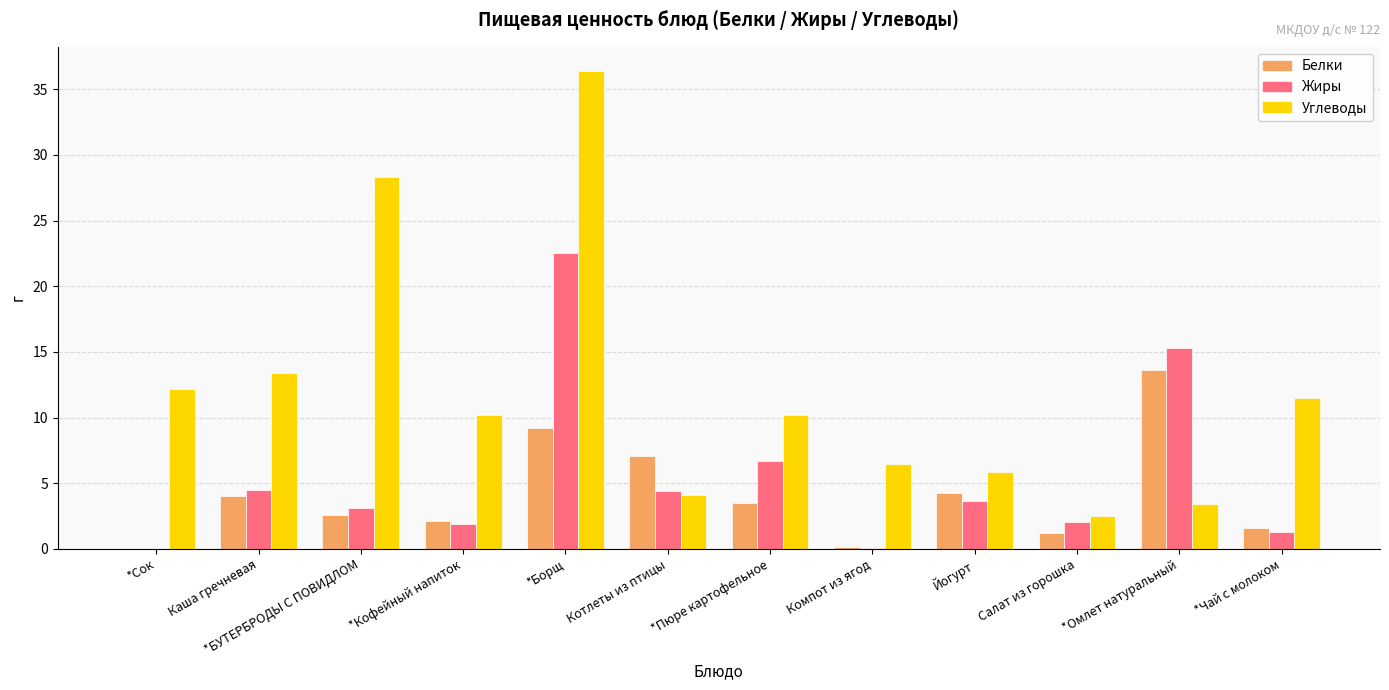

At which label is Углеводы closest to 19?

Каша гречневая